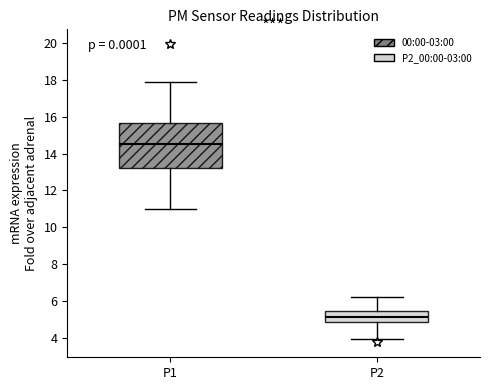

Reading left to right, transcribe this box plot: for each box, give where its median line is, the range the box spans, and where its two whiskers end, as read against the y-axis. The values are not printed on the chart, so give them approximately, as read against the axis.

P1: median 14.4, box 13.2 to 15.6, whiskers 11.0 to 17.8
P2: median 5.2, box 4.8 to 5.4, whiskers 4.0 to 6.2